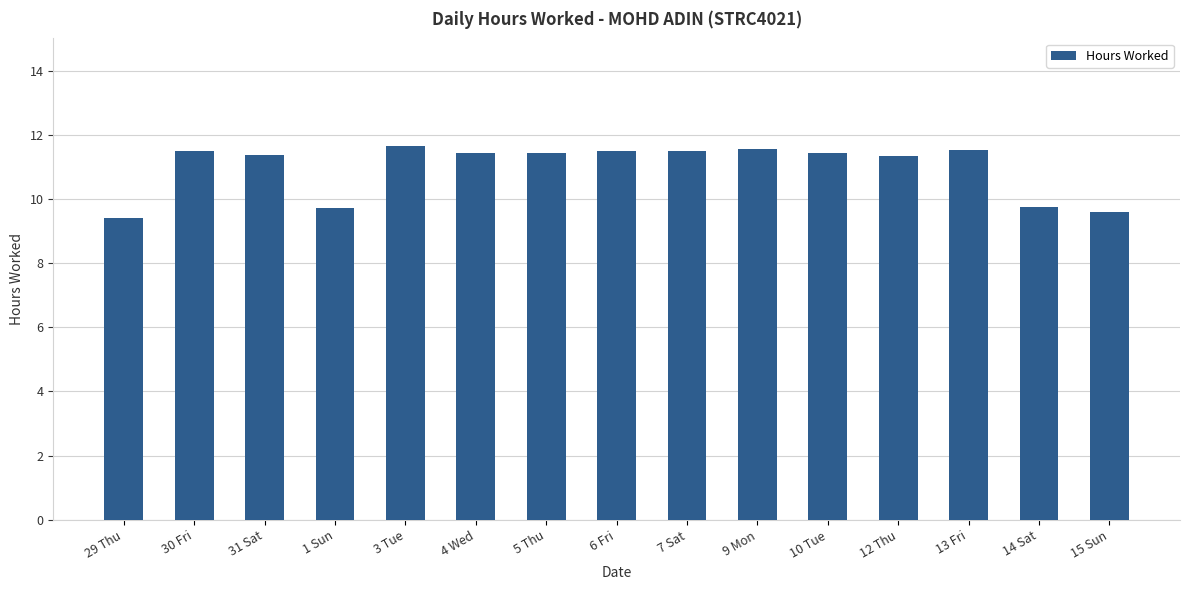

How many values exceed 11?

11